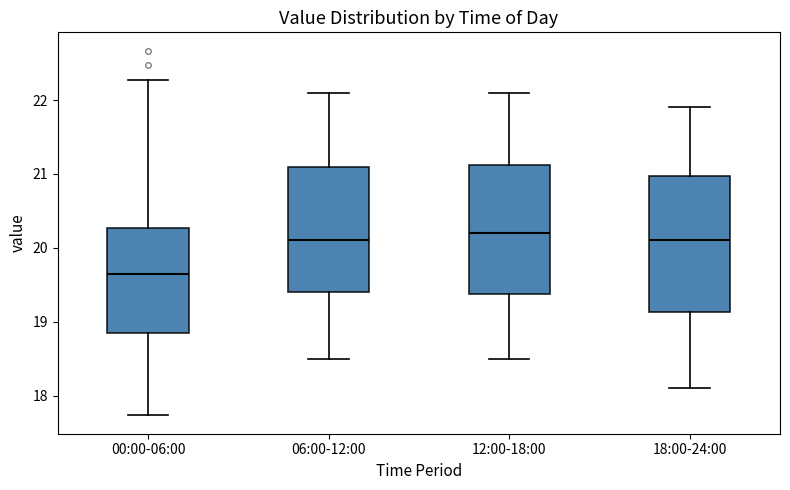

Where does the median line of the box for 18:00-24:00 sit on the y-axis? The values are not printed on the chart, so give them approximately, as read against the axis.

20.1